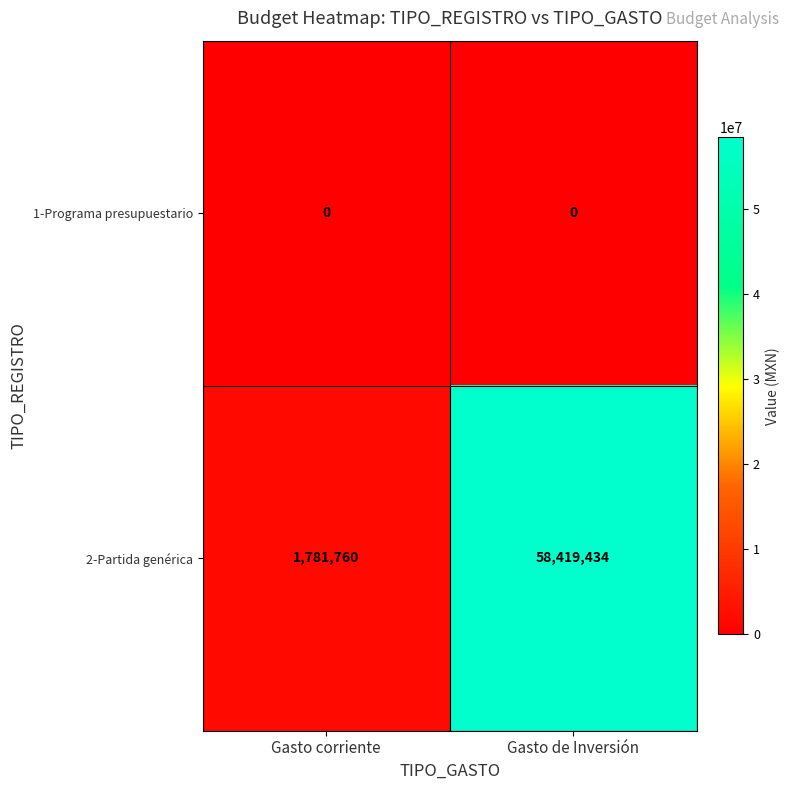

What is the greatest value displayed?

58419434